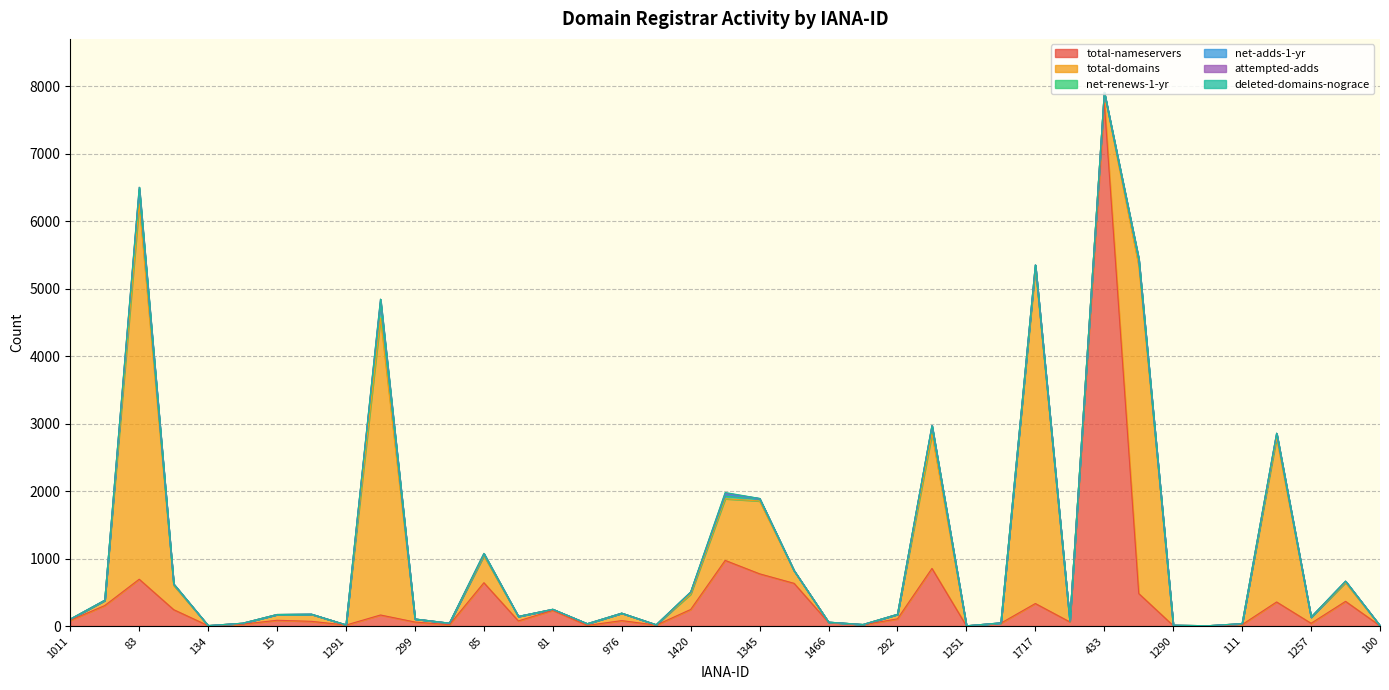

What is the difference between the second highest and minimum values in the attempted-adds series?

24